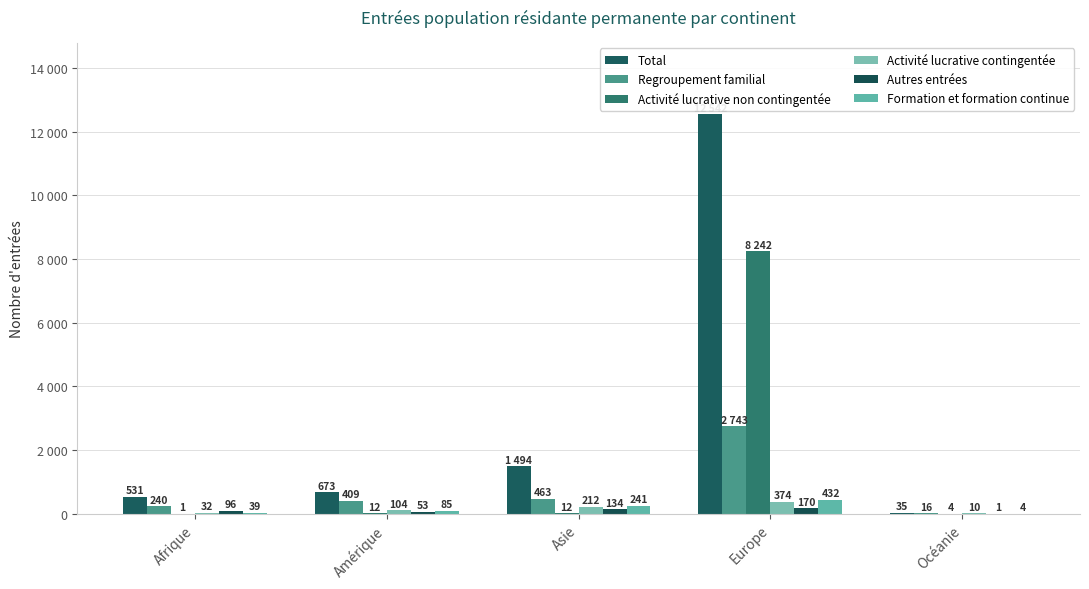

What is the sum of all Formation et formation continue values?

801